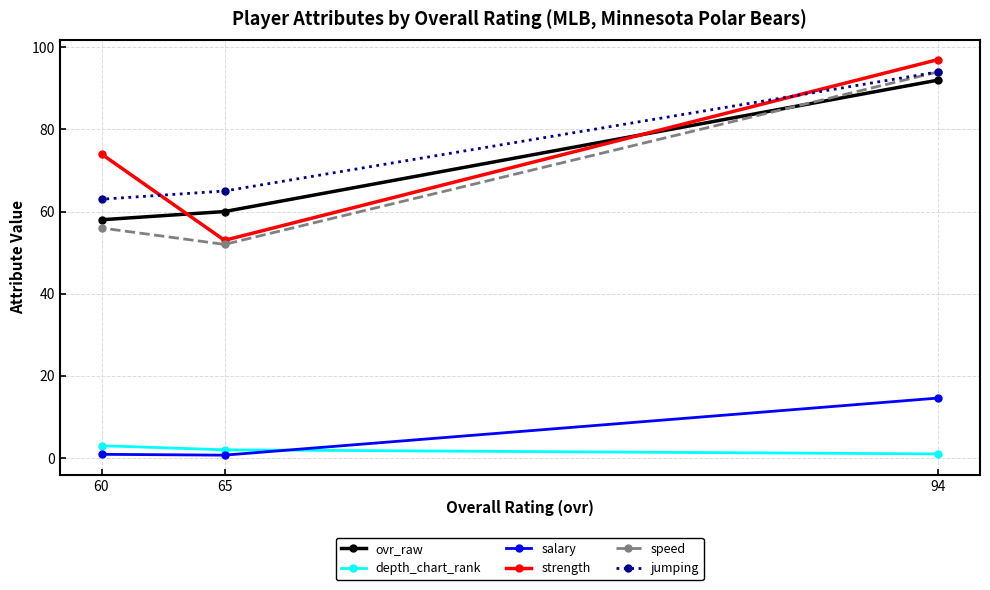

What is the difference between the maximum and minimum values in the salary series?

13.9